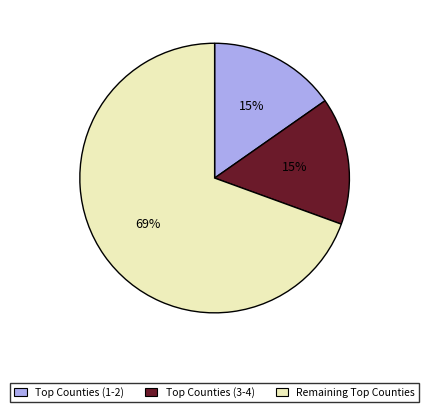

To the nearest percent, what is the average slice percentage?

33%